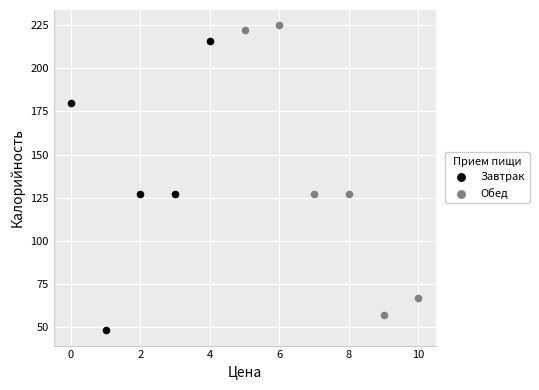

Which series reaches the maximum Y coordinate?

Обед